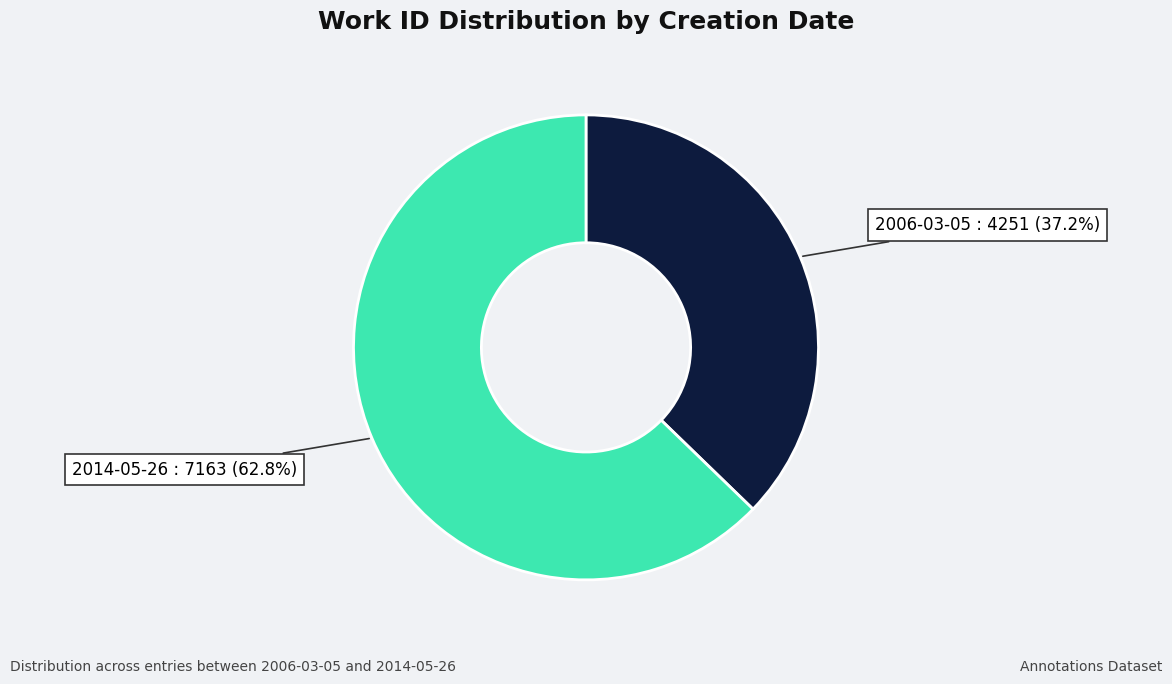

Is there any slice that represents more than half of the pie?

Yes